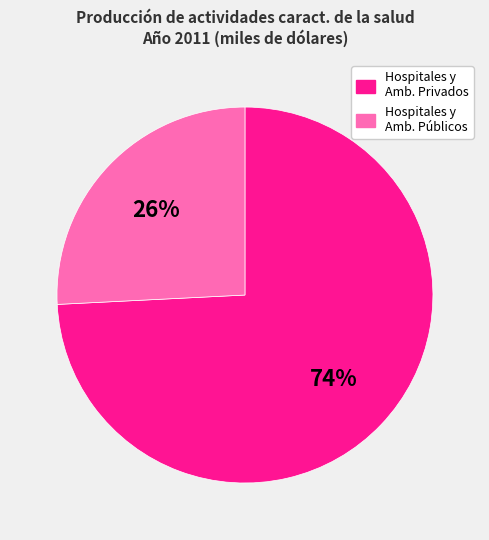

To the nearest percent, what is the average slice percentage?

50%